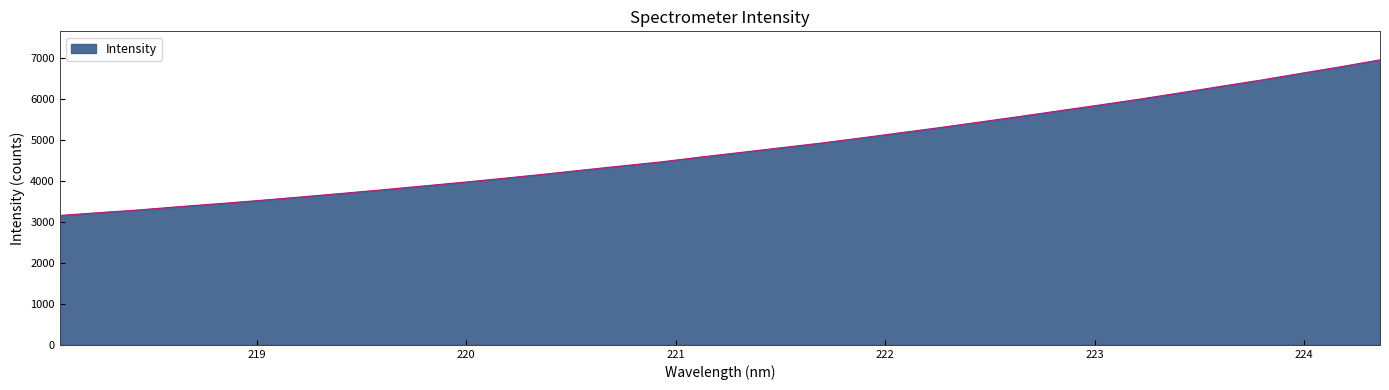

What is the maximum value shown in the chart?

6951.8